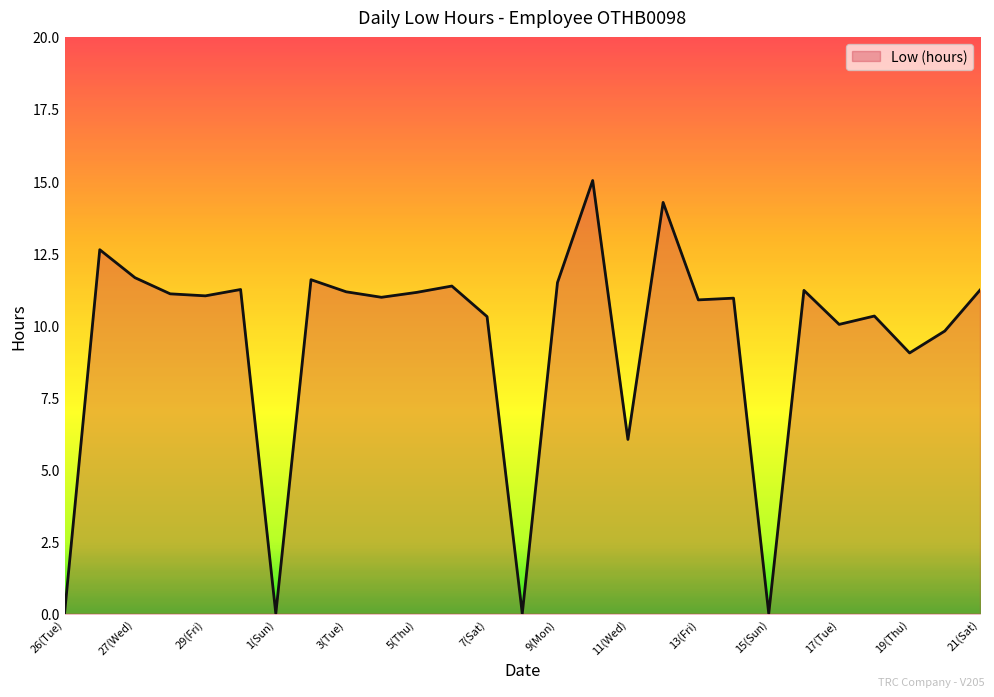

What is the greatest value displayed?

15.0